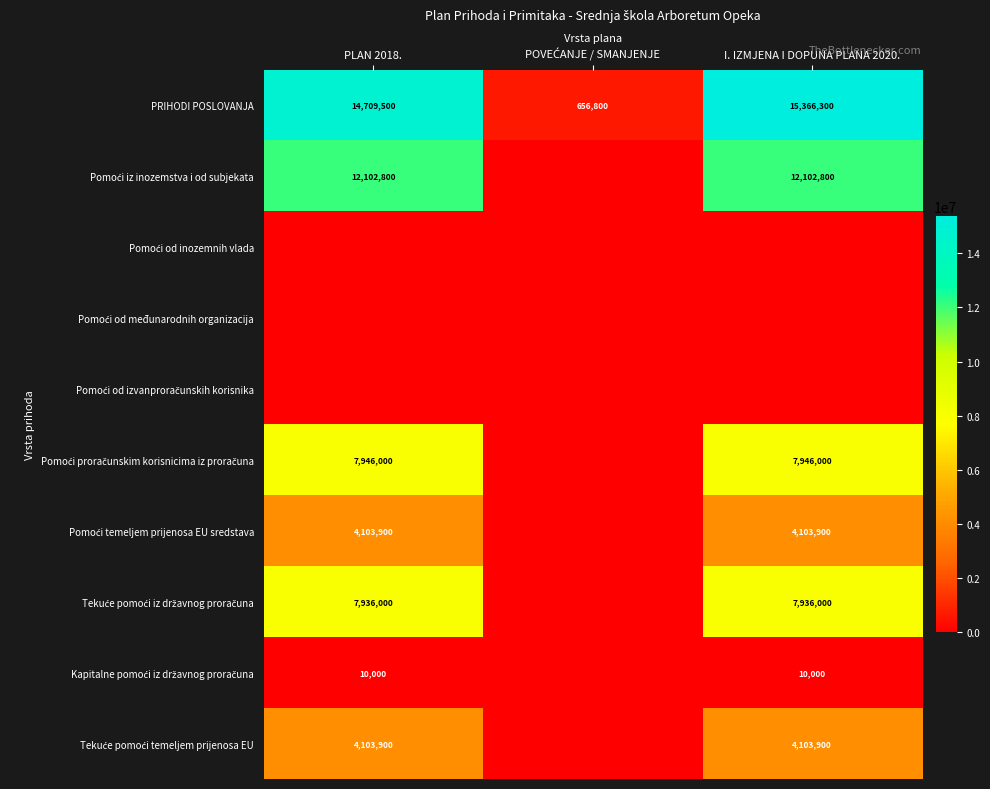

The value of PRIHODI POSLOVANJA at I. IZMJENA I DOPUNA PLANA 2020. is 15366300. True or false?

True